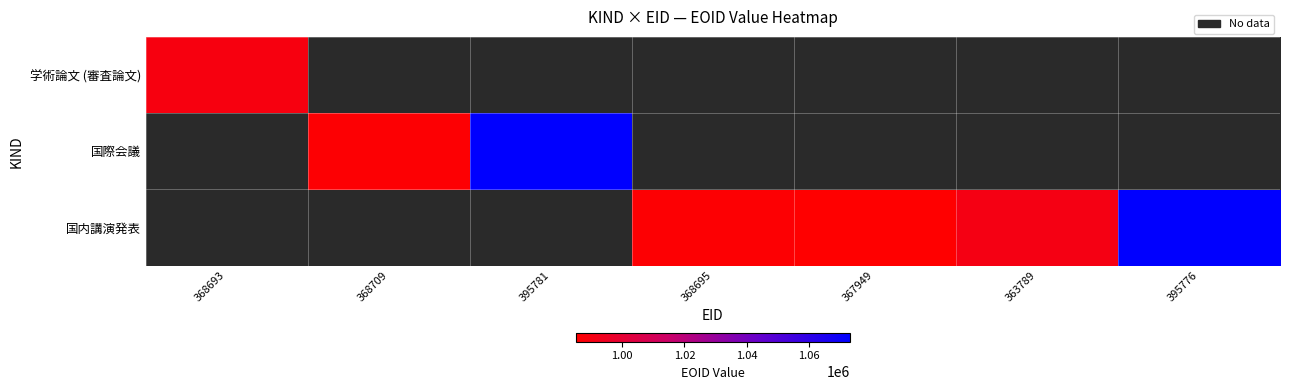

List the series in order of their peak value, lowest first.

学術論文 (審査論文), 国内講演発表, 国際会議